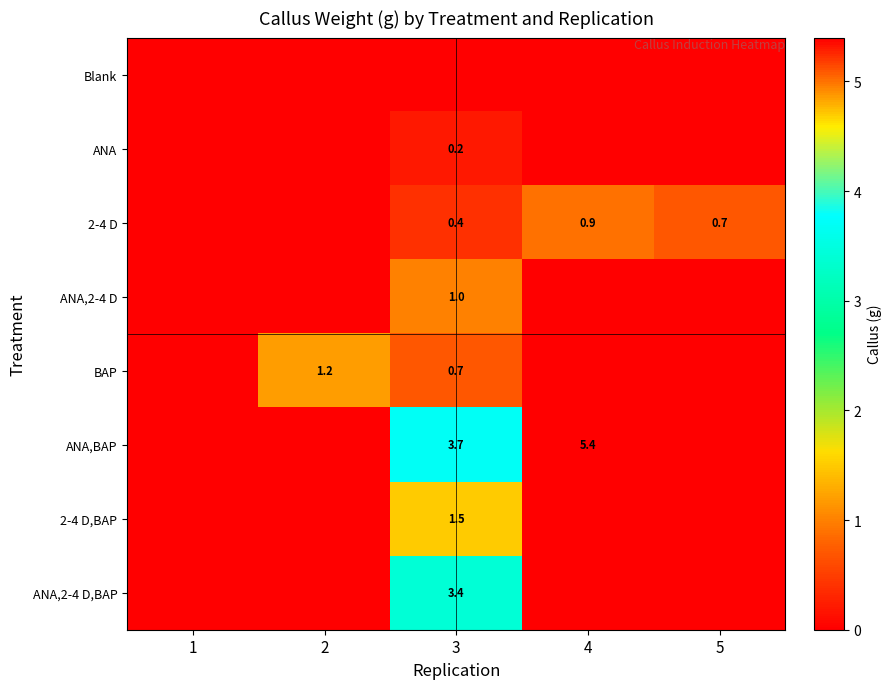

True or false: ANA,2-4 D has a value of 1.4 at 3.

False